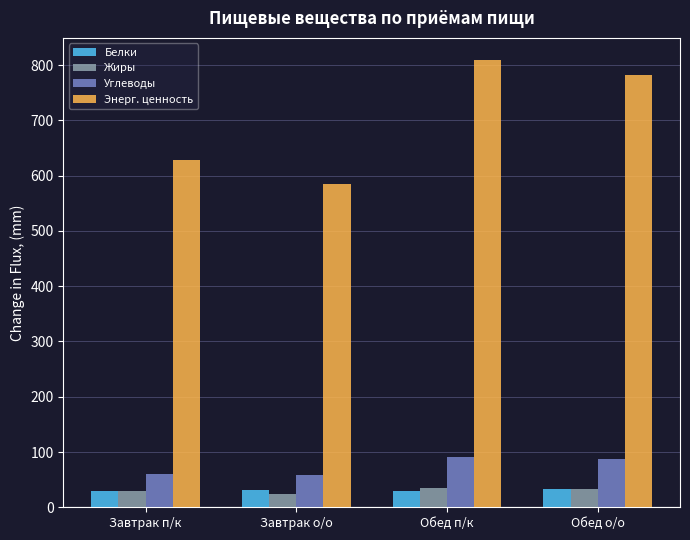

Between Завтрак о/о and Обед п/к, which series saw the biggest shift?

Энерг. ценность